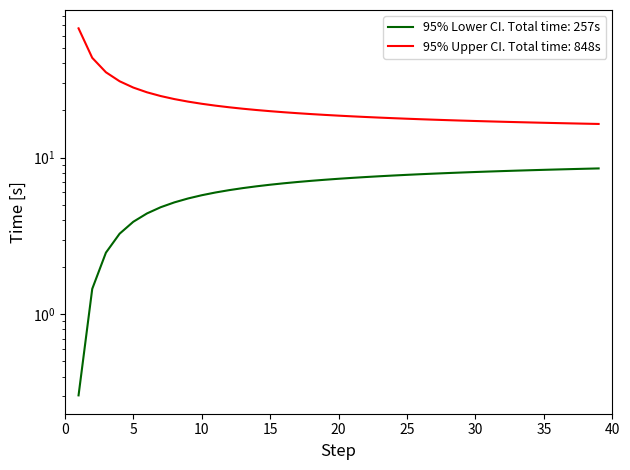

How many lines are shown in the chart?

2